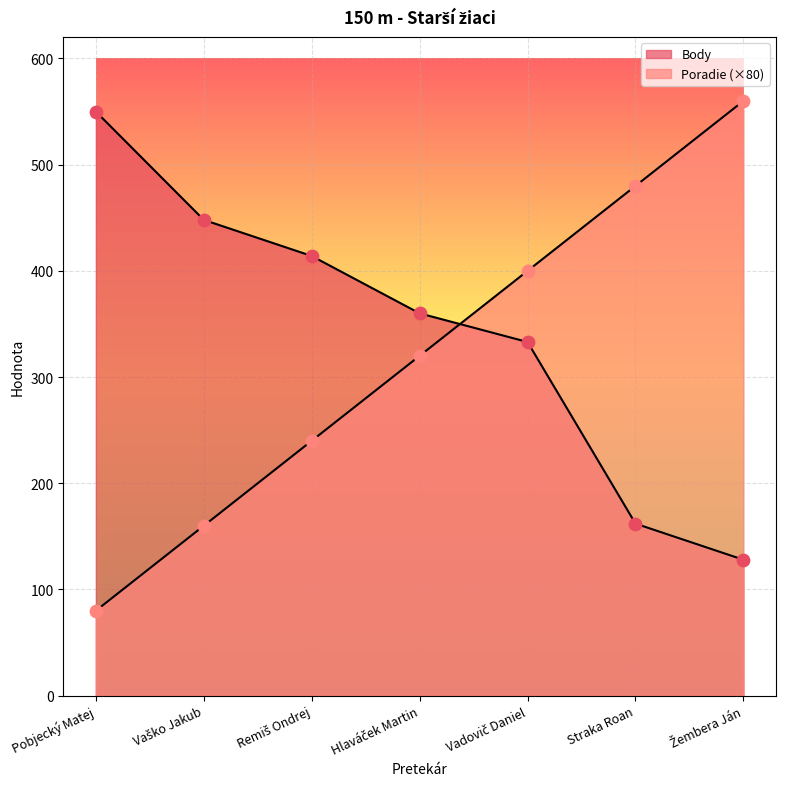

What is the total value across all series at Hlaváček Martin?

680